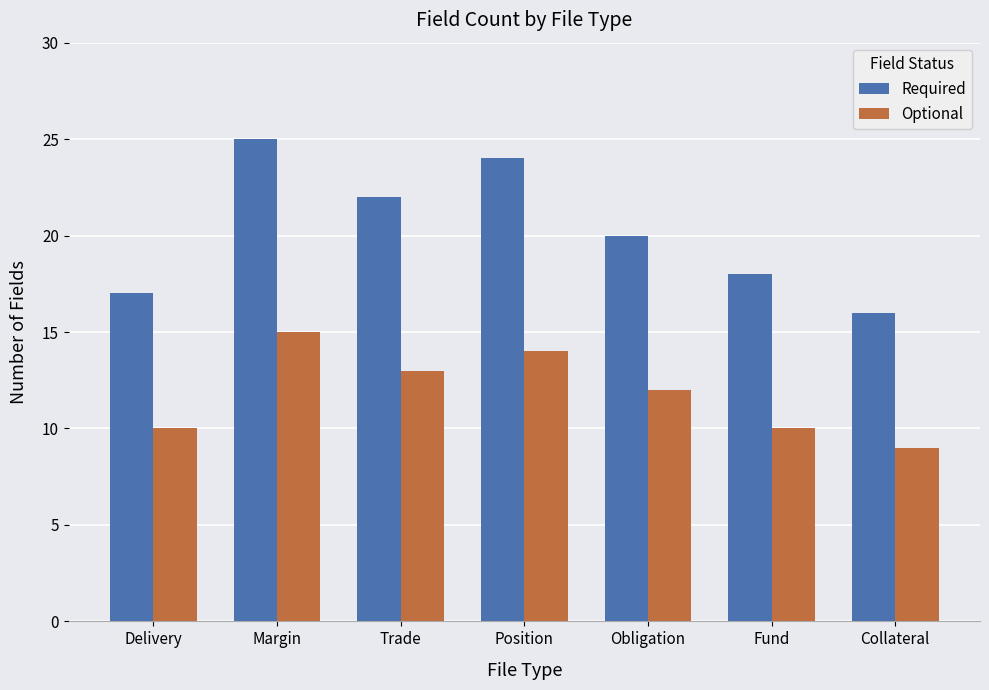

What are all the series names shown in the legend?

Required, Optional